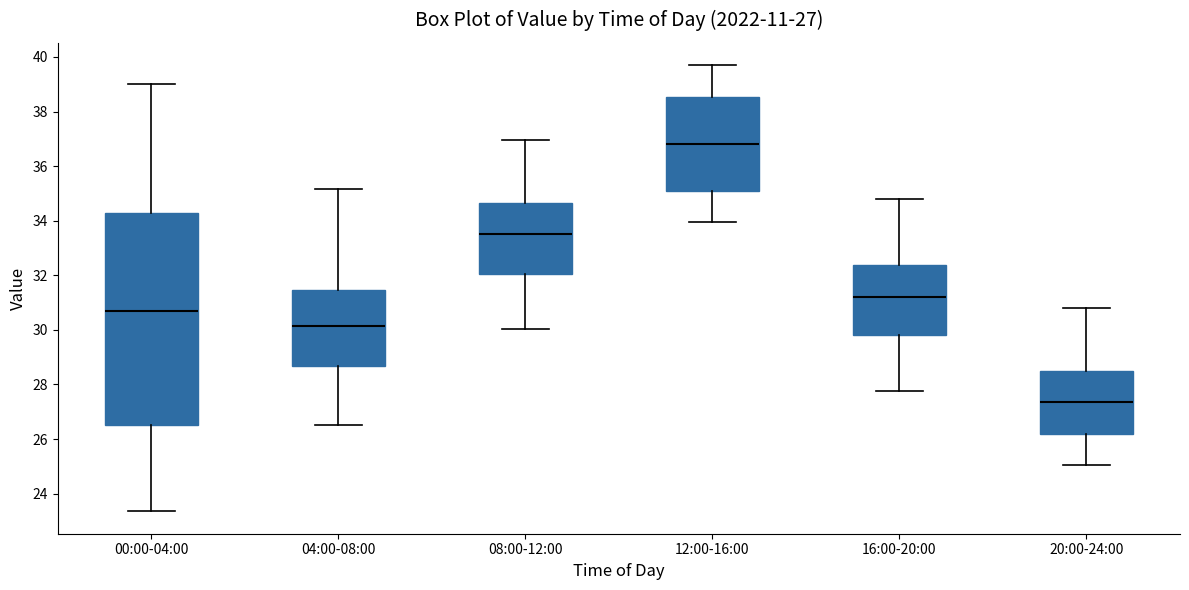

Which box is the tallest, from its lower edge to its upper edge?

00:00-04:00